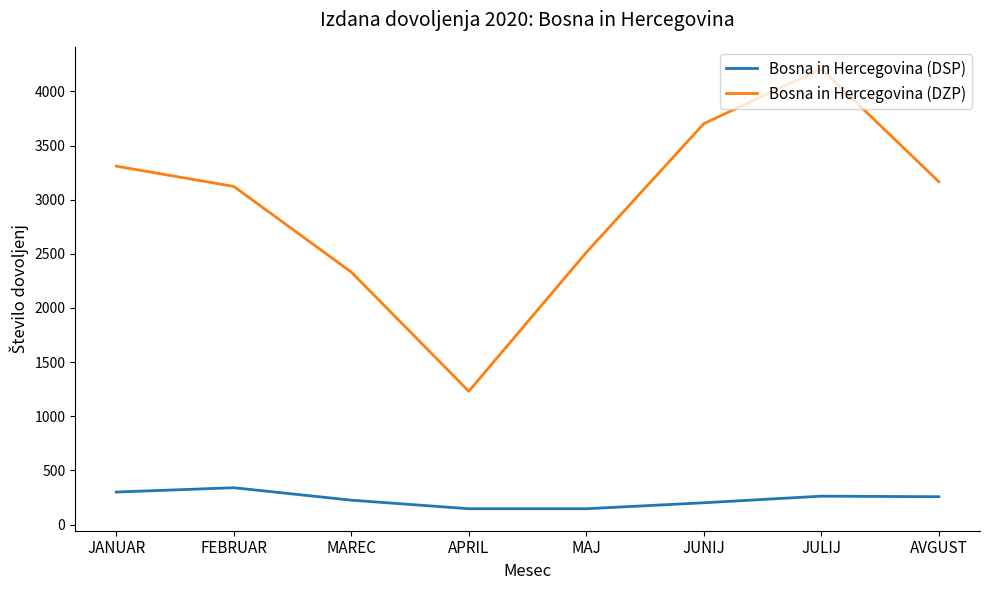

The value of Bosna in Hercegovina (DZP) at JULIJ is 2773. True or false?

False